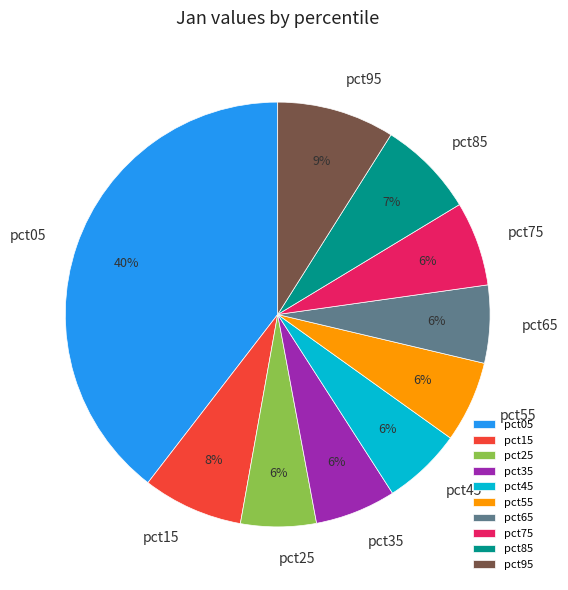

Is pct05 the majority of the pie?

No